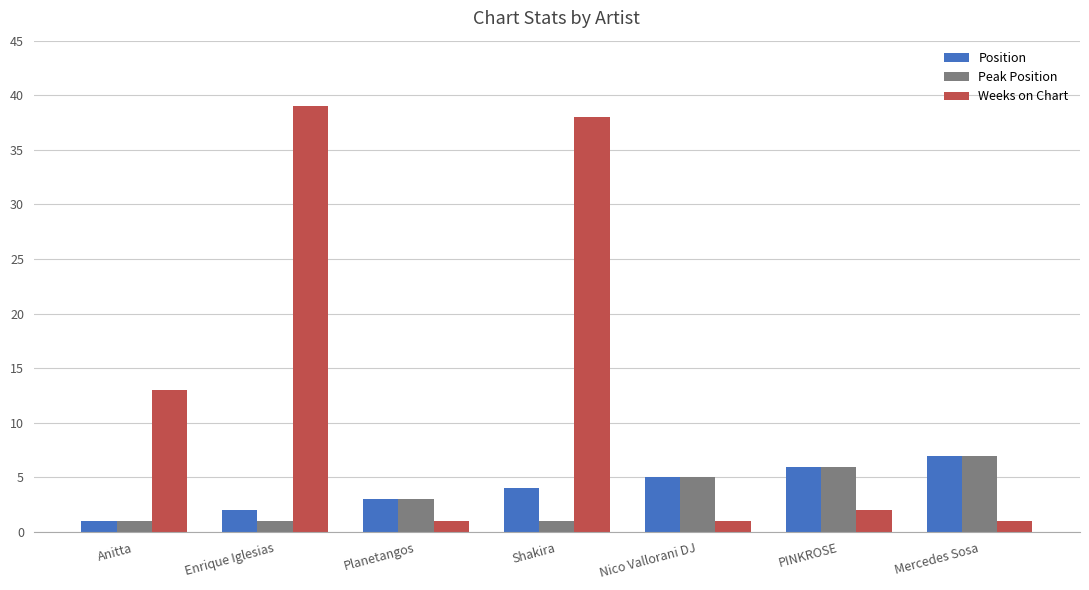

What is the sum of the Peak Position values at Mercedes Sosa and PINKROSE?

13